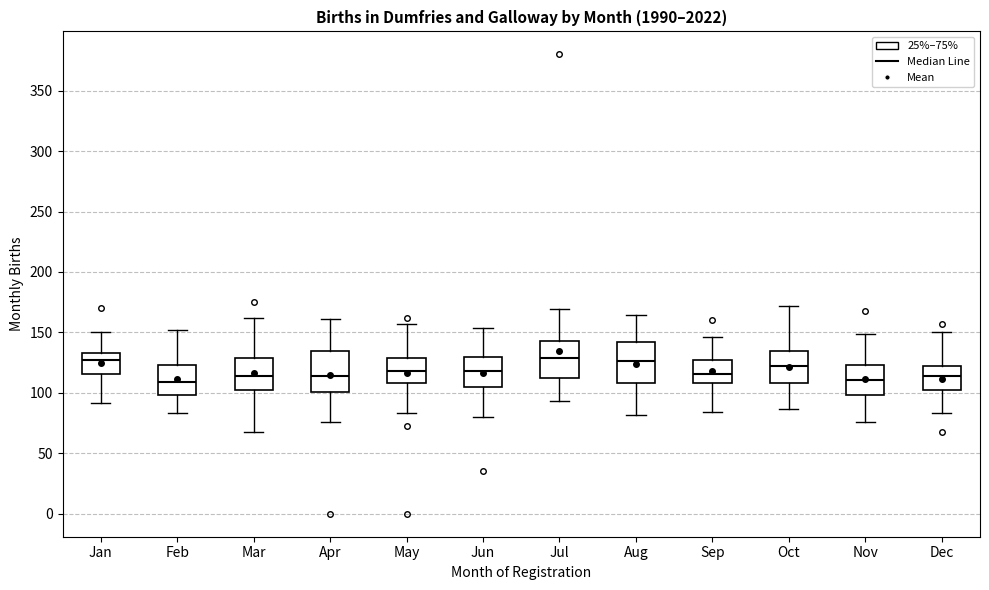

Reading left to right, read every box against the y-axis: the position of its median line, the range the box covers, and the ends of its whiskers. The values are not printed on the chart, so give them approximately, as read against the axis.

Jan: median 125, box 115 to 135, whiskers 90 to 150
Feb: median 110, box 100 to 125, whiskers 85 to 150
Mar: median 115, box 100 to 130, whiskers 70 to 160
Apr: median 115, box 100 to 135, whiskers 75 to 160
May: median 120, box 110 to 130, whiskers 85 to 155
Jun: median 120, box 105 to 130, whiskers 80 to 155
Jul: median 130, box 110 to 145, whiskers 95 to 170
Aug: median 125, box 110 to 140, whiskers 80 to 165
Sep: median 115, box 110 to 125, whiskers 85 to 145
Oct: median 120, box 110 to 135, whiskers 85 to 170
Nov: median 110, box 100 to 125, whiskers 75 to 150
Dec: median 115, box 100 to 120, whiskers 85 to 150